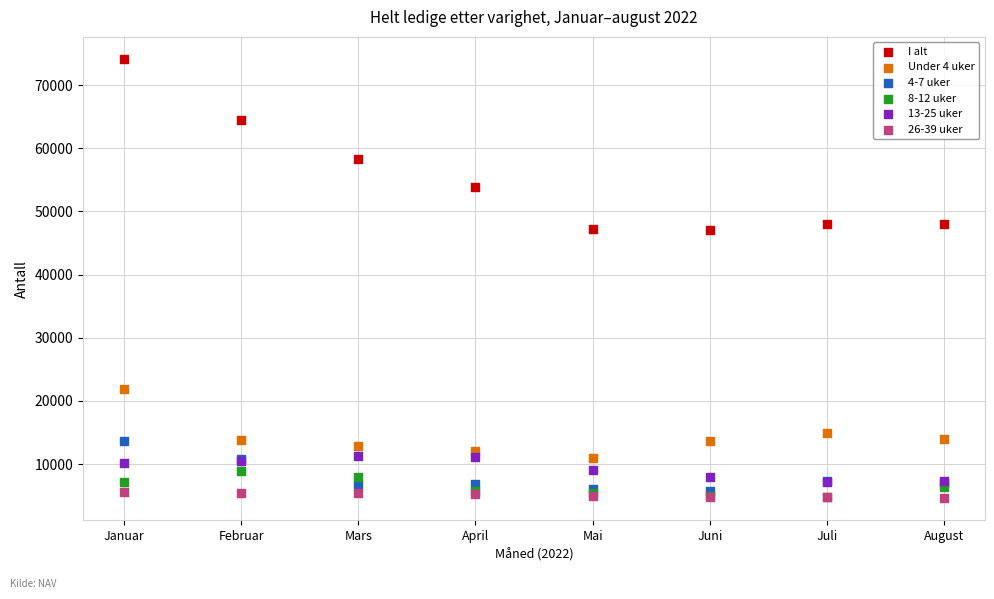

In the I alt series, what Y value is closest to 60623?

58368